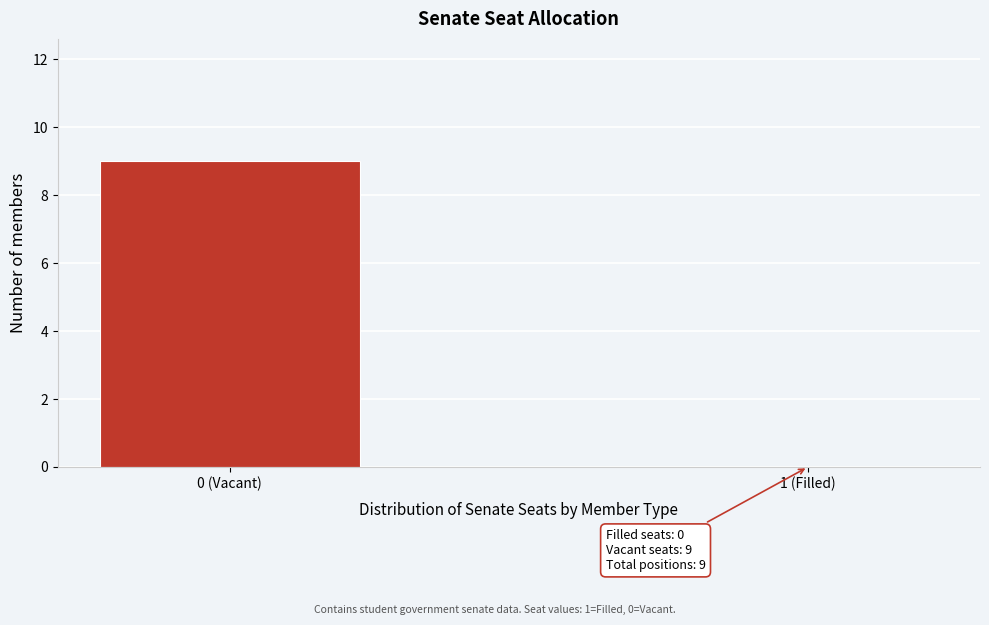

Reading right to left, list all the values displayed in this chart.

1 (Filled)=0	0 (Vacant)=9